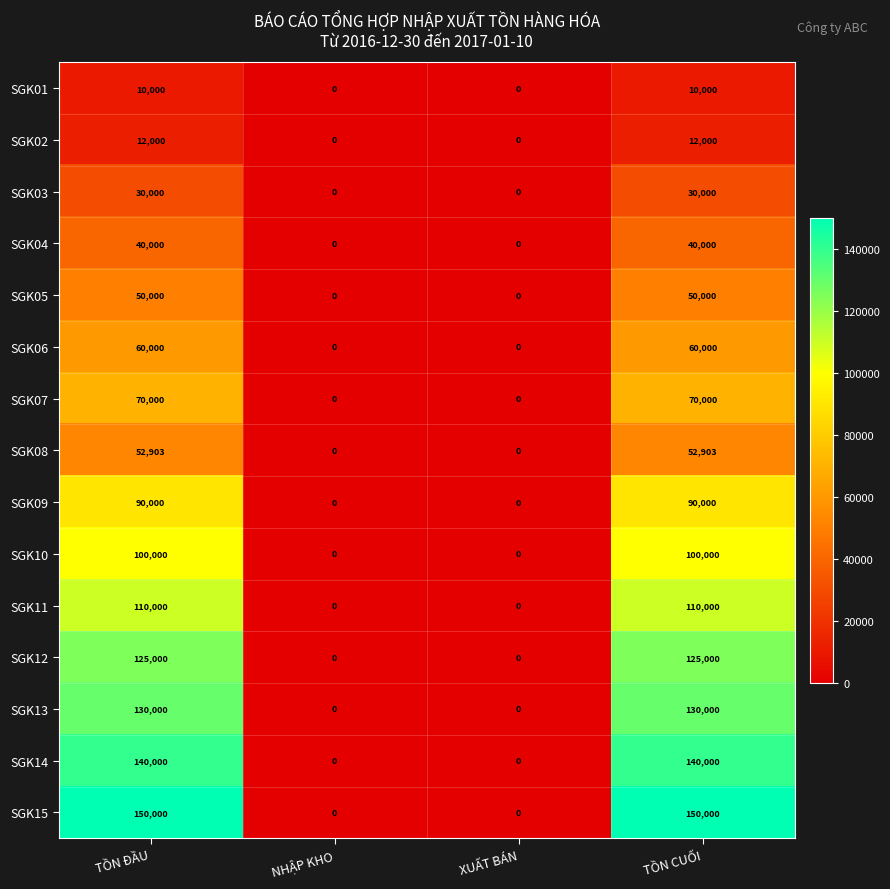

How many positive values does the SGK04 series have?

2